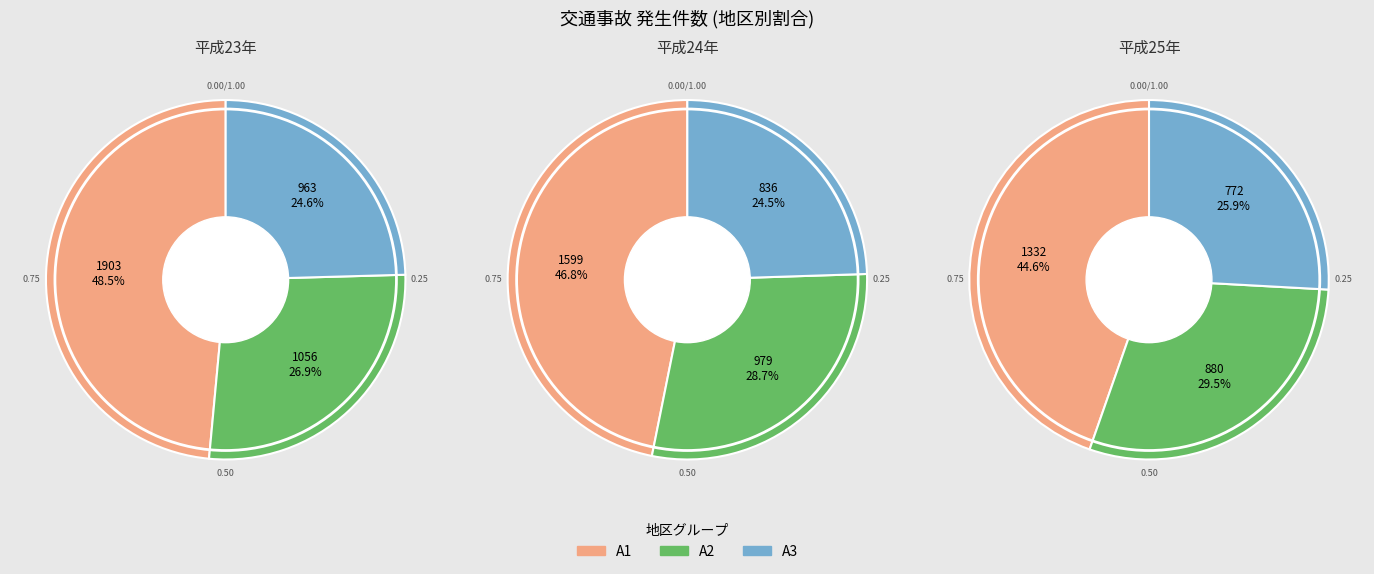

What portion of the pie excludes 平成24年?

78.6%